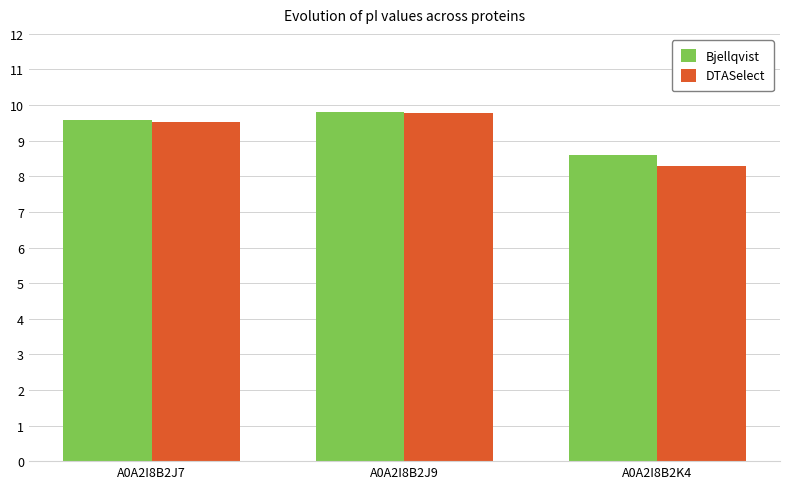

Count the DTASelect values in the range 8 to 9.

1